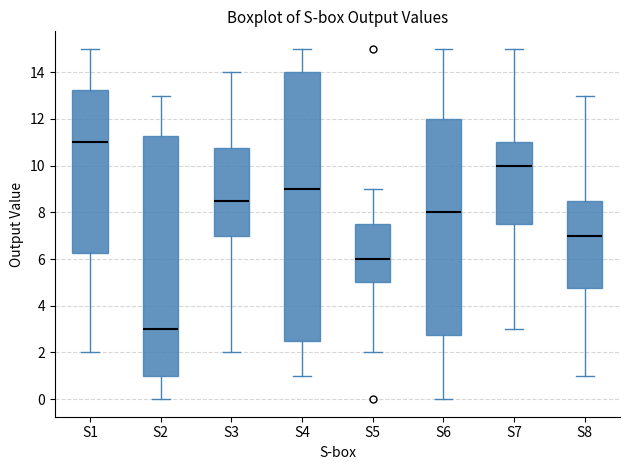

Reading left to right, read every box against the y-axis: the position of its median line, the range the box covers, and the ends of its whiskers. The values are not printed on the chart, so give them approximately, as read against the axis.

S1: median 11.0, box 6.2 to 13.2, whiskers 2.0 to 15.0
S2: median 3.0, box 1.0 to 11.2, whiskers 0.0 to 13.0
S3: median 8.6, box 7.0 to 10.8, whiskers 2.0 to 14.0
S4: median 9.0, box 2.6 to 14.0, whiskers 1.0 to 15.0
S5: median 6.0, box 5.0 to 7.6, whiskers 2.0 to 9.0
S6: median 8.0, box 2.8 to 12.0, whiskers 0.0 to 15.0
S7: median 10.0, box 7.6 to 11.0, whiskers 3.0 to 15.0
S8: median 7.0, box 4.8 to 8.6, whiskers 1.0 to 13.0